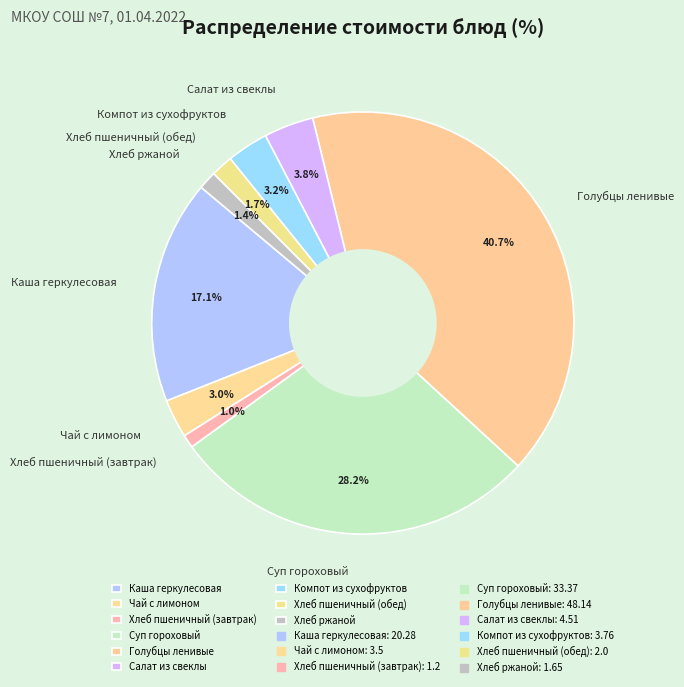

Which category has the biggest portion of the pie?

Голубцы ленивые